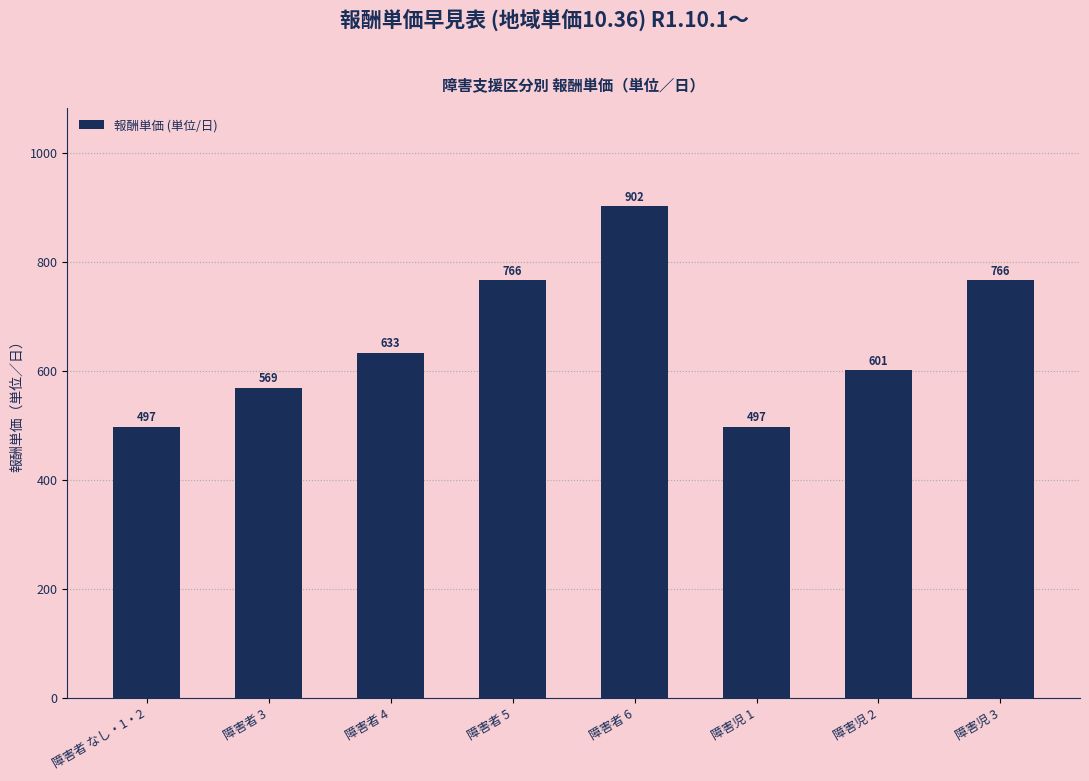

How many categories are shown in the chart?

8